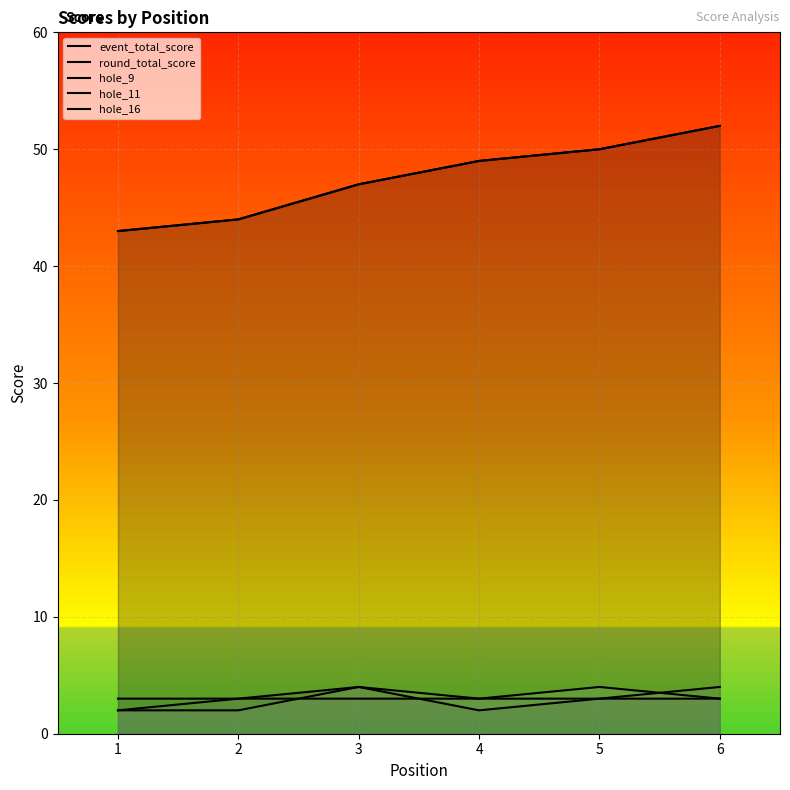

What are all the series names shown in the legend?

event_total_score, round_total_score, hole_9, hole_11, hole_16